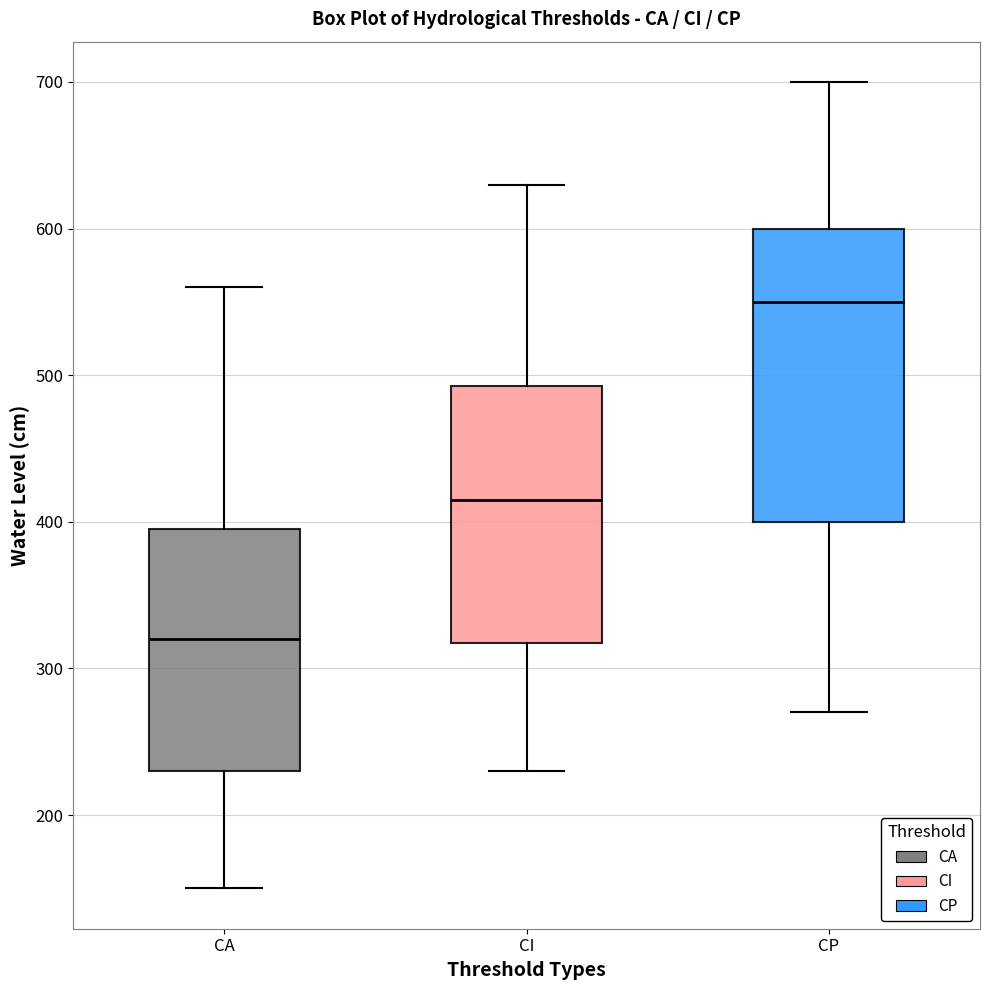

Reading left to right, read every box against the y-axis: the position of its median line, the range the box covers, and the ends of its whiskers. The values are not printed on the chart, so give them approximately, as read against the axis.

CA: median 320, box 230 to 400, whiskers 150 to 560
CI: median 420, box 320 to 490, whiskers 230 to 630
CP: median 550, box 400 to 600, whiskers 270 to 700